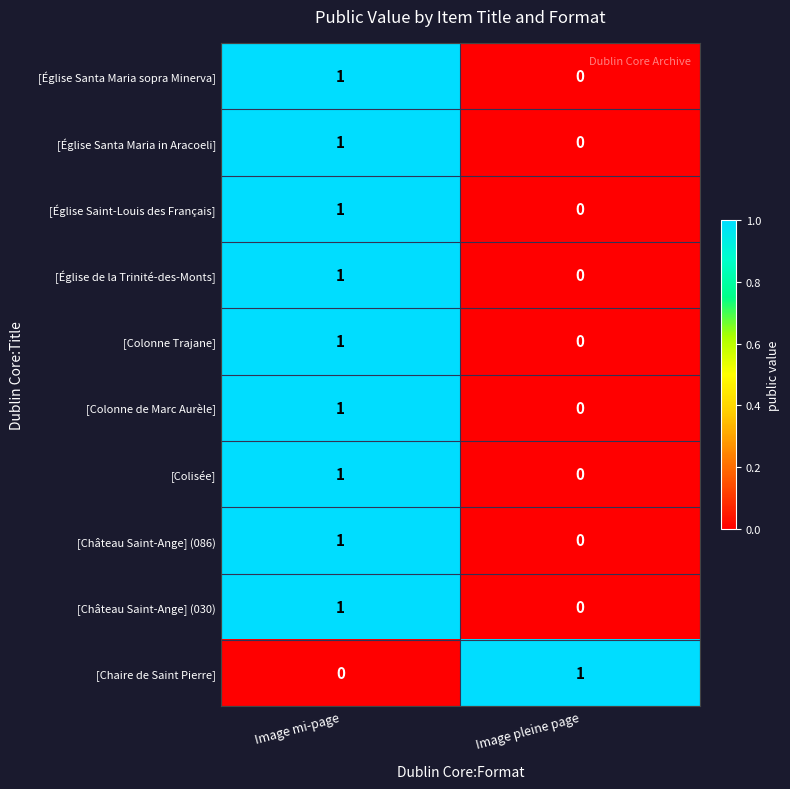

At which label is [Château Saint-Ange] (030) closest to 0?

Image pleine page